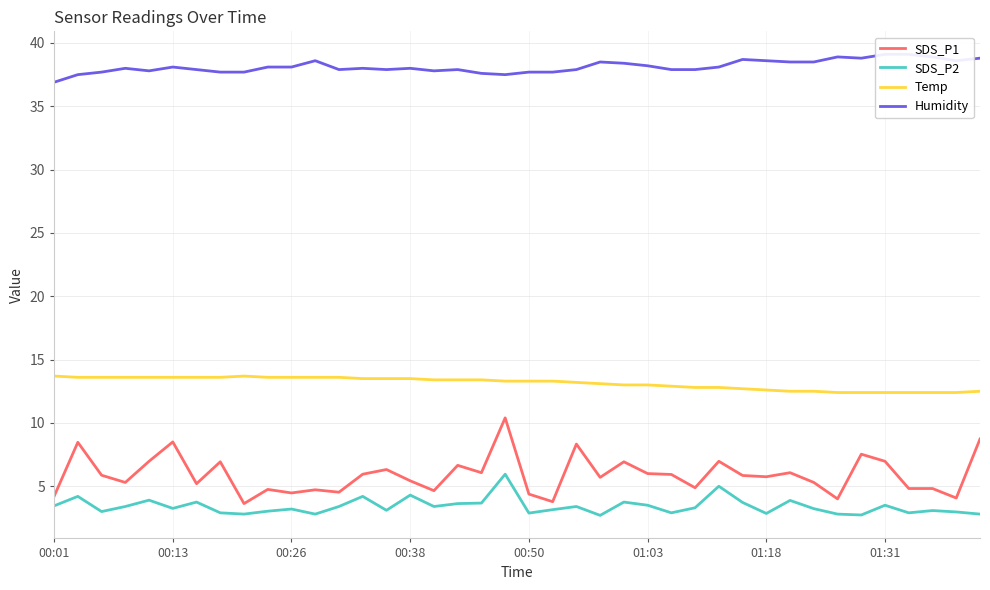

The value of SDS_P1 at 01:18 is 9.5. True or false?

False